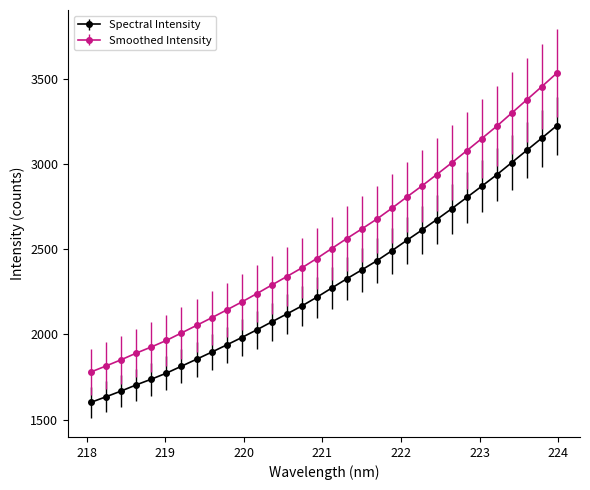

True or false: Smoothed Intensity and Spectral Intensity intersect in this chart.

False